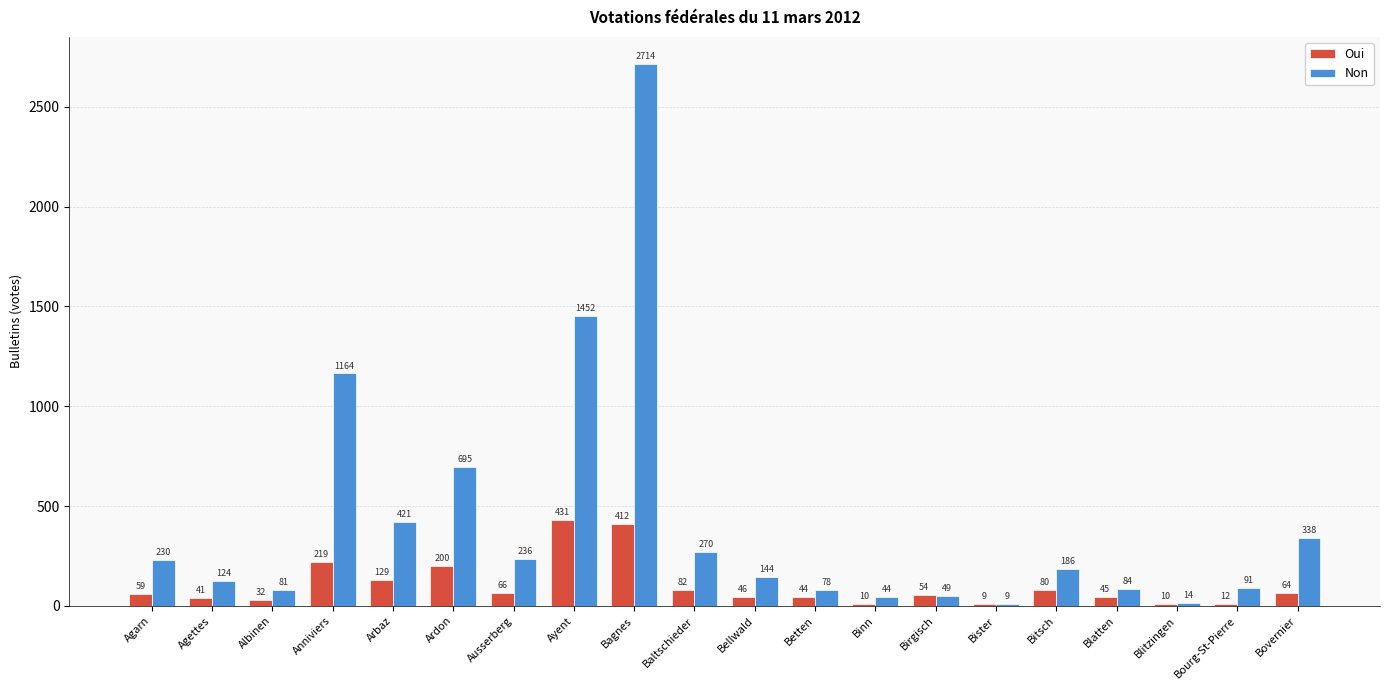

Reading right to left, what are all the values shown in this chart?

Oui: 64	12	10	45	80	9	54	10	44	46	82	412	431	66	200	129	219	32	41	59
Non: 338	91	14	84	186	9	49	44	78	144	270	2714	1452	236	695	421	1164	81	124	230